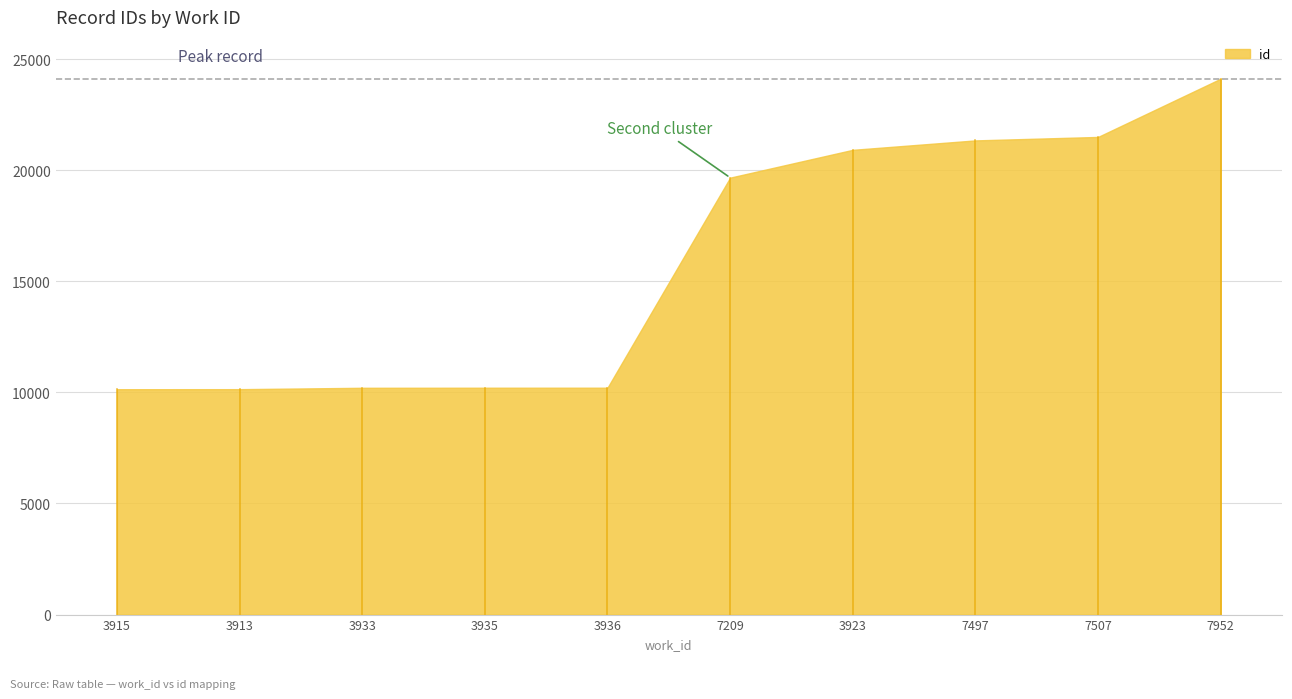

Is it true that the value at 3933 is 17385?

False